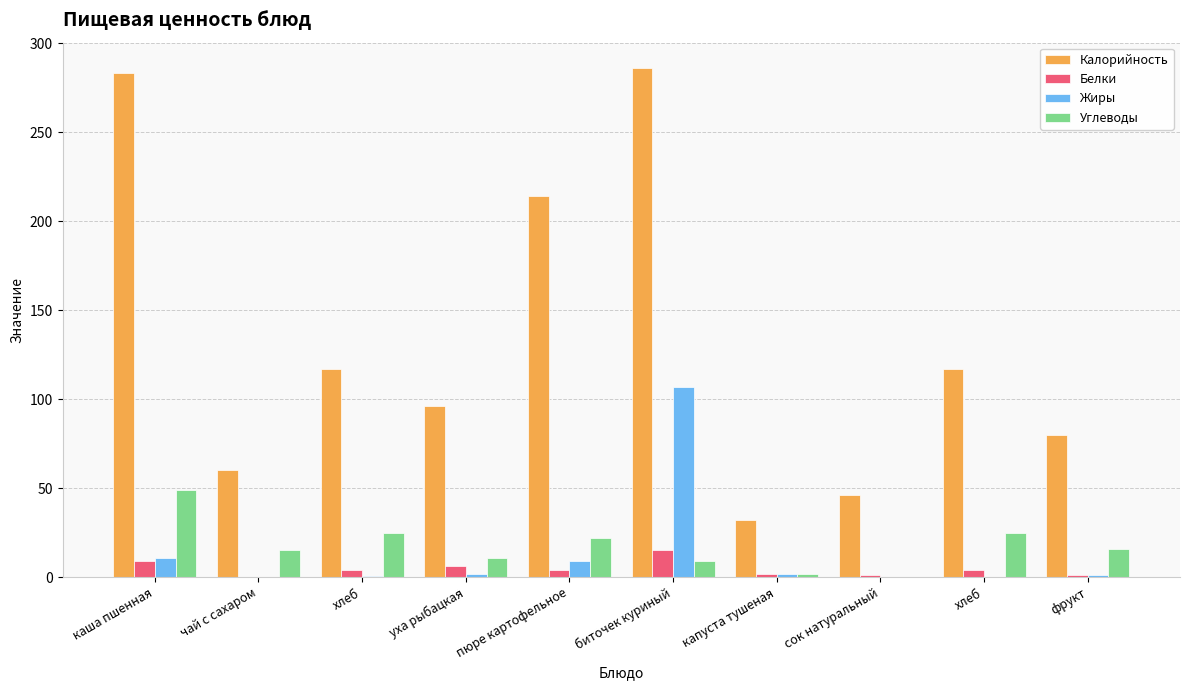

Which series has the largest range (max minus min)?

Калорийность